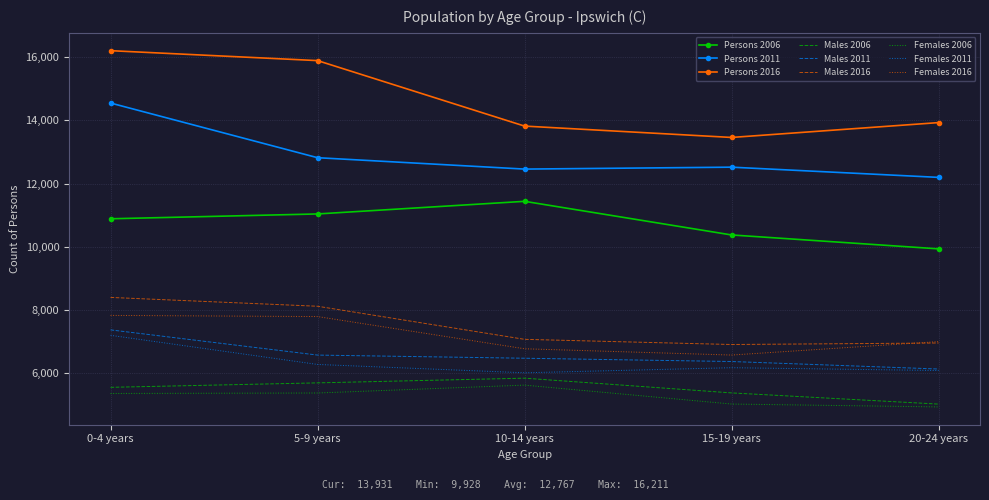

Is the value of Persons 2011 at 20-24 years greater than the value of Males 2016 at 15-19 years?

Yes